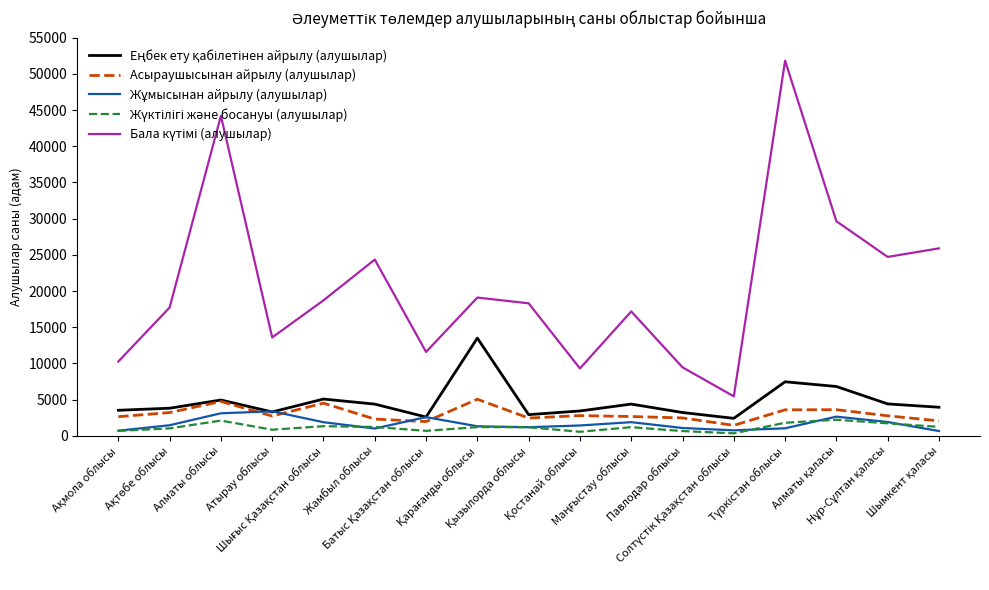

What is the maximum value for Асыраушысынан айрылу (алушылар)?

5056